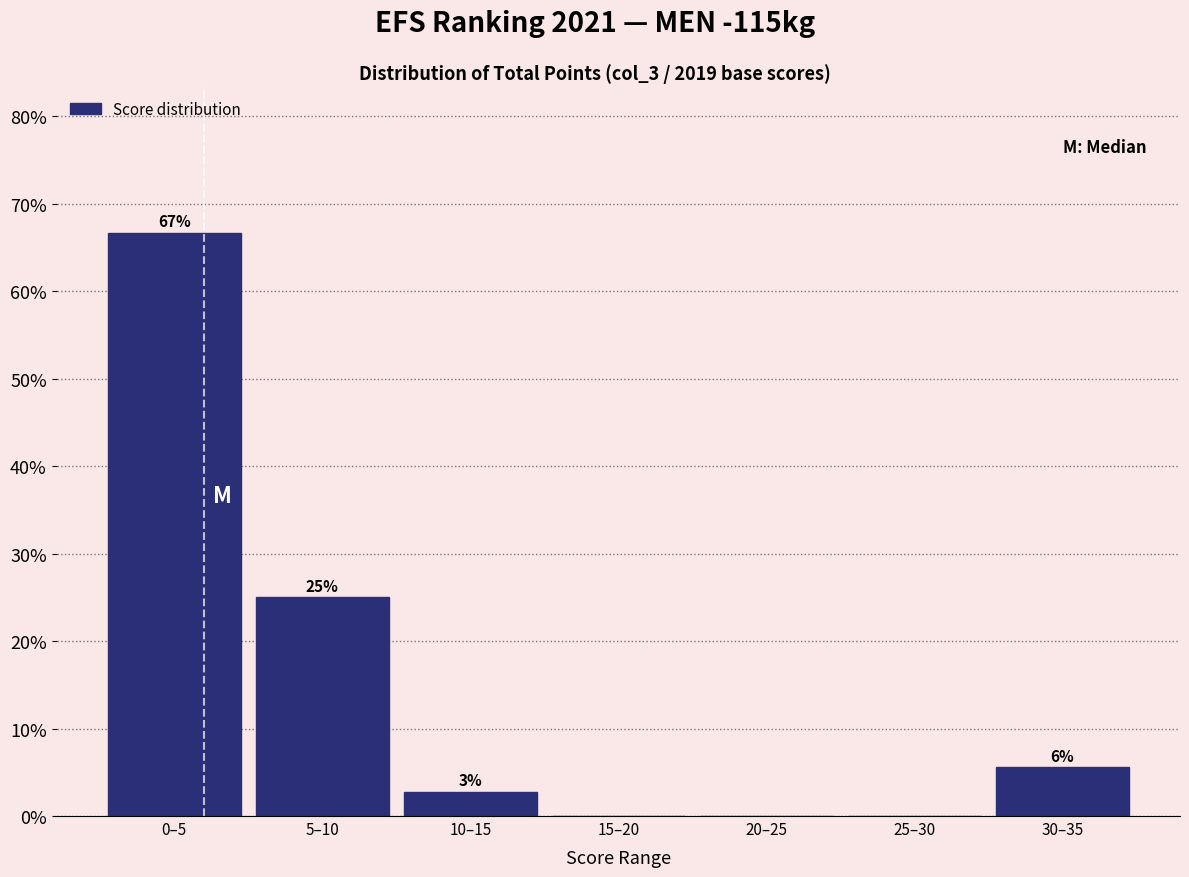

Read the value at 5–10.

25.0